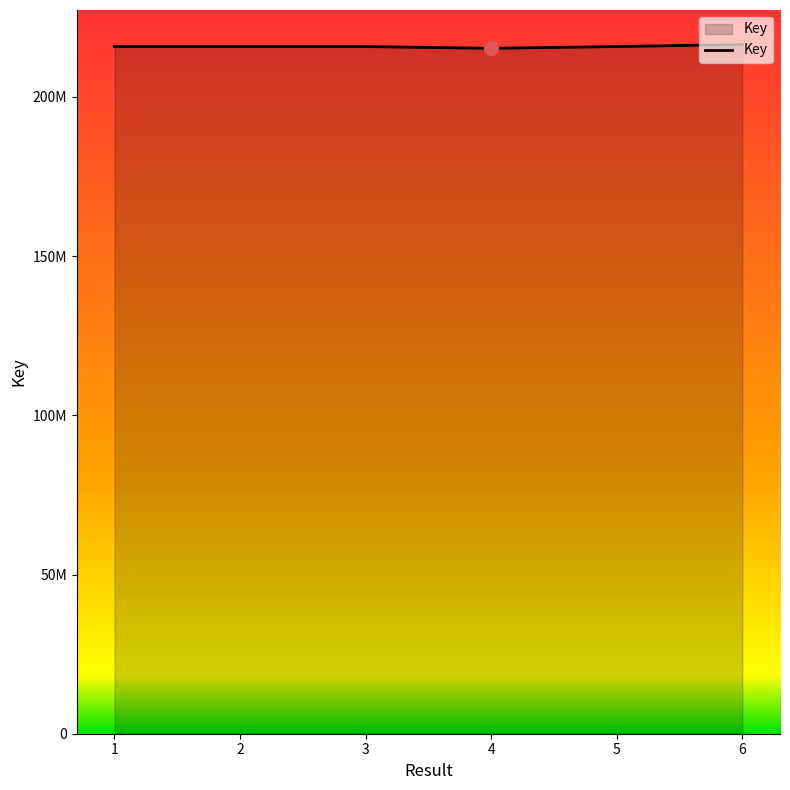

True or false: the data shows 125992888 at 2.

False